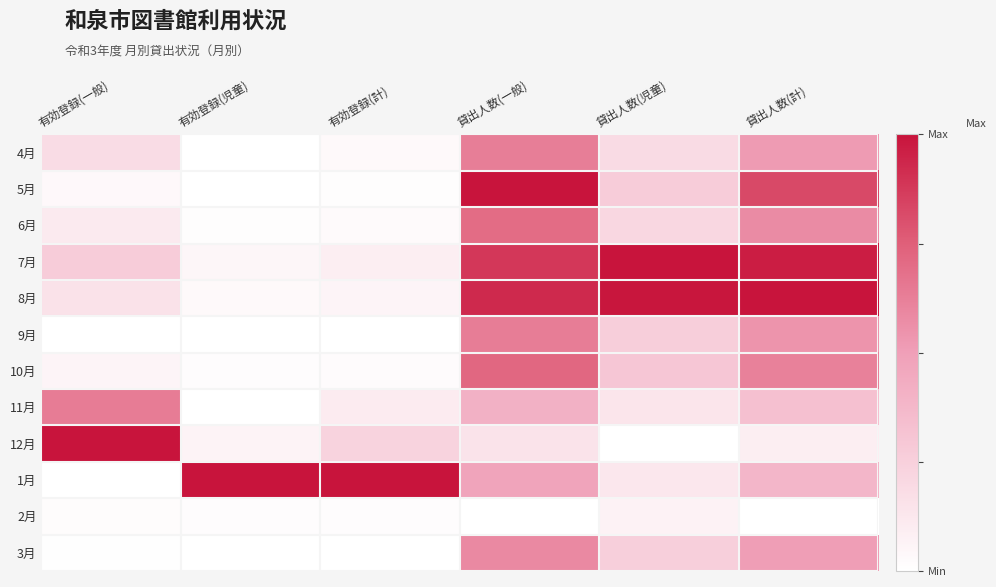

Rank the series by their maximum value, from highest to lowest.

5月, 7月, 8月, 12月, 1月, 10月, 6月, 11月, 9月, 4月, 3月, 2月